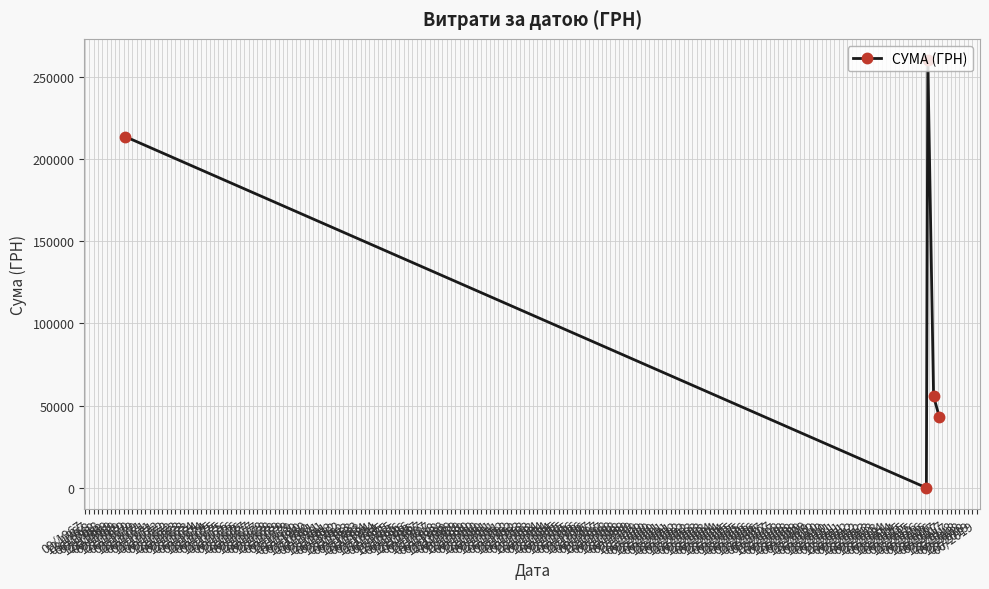

How many lines are shown in the chart?

1